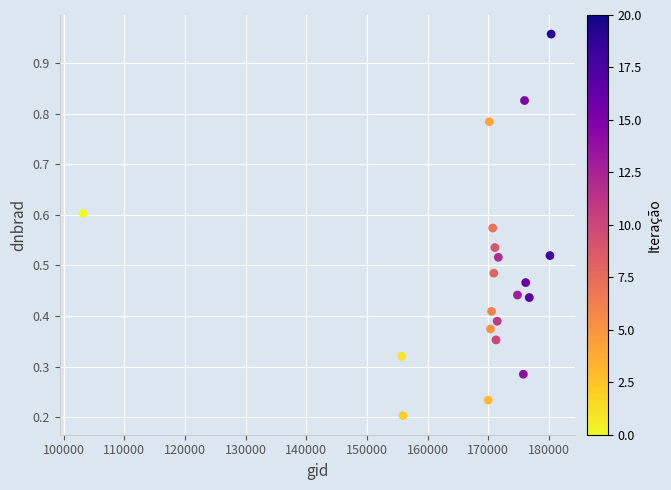

What is the range of X values (max minus min)?

77146.0